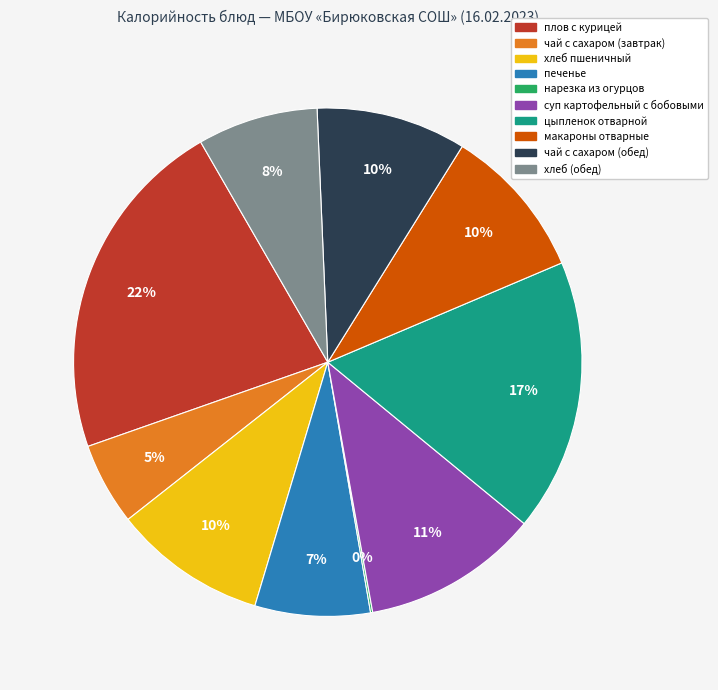

To the nearest percent, what percentage of the pie is цыпленок отварной?

17%